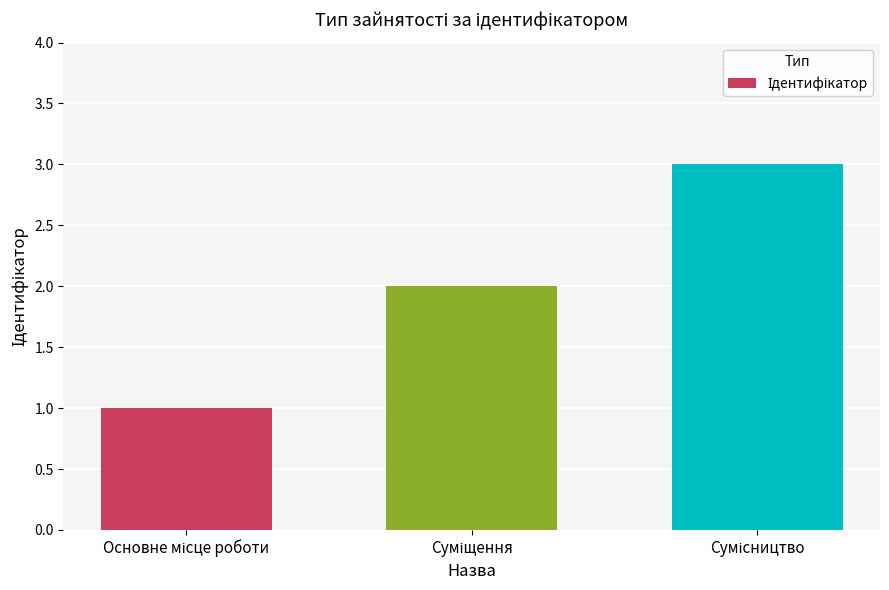

What is the maximum value shown in the chart?

3